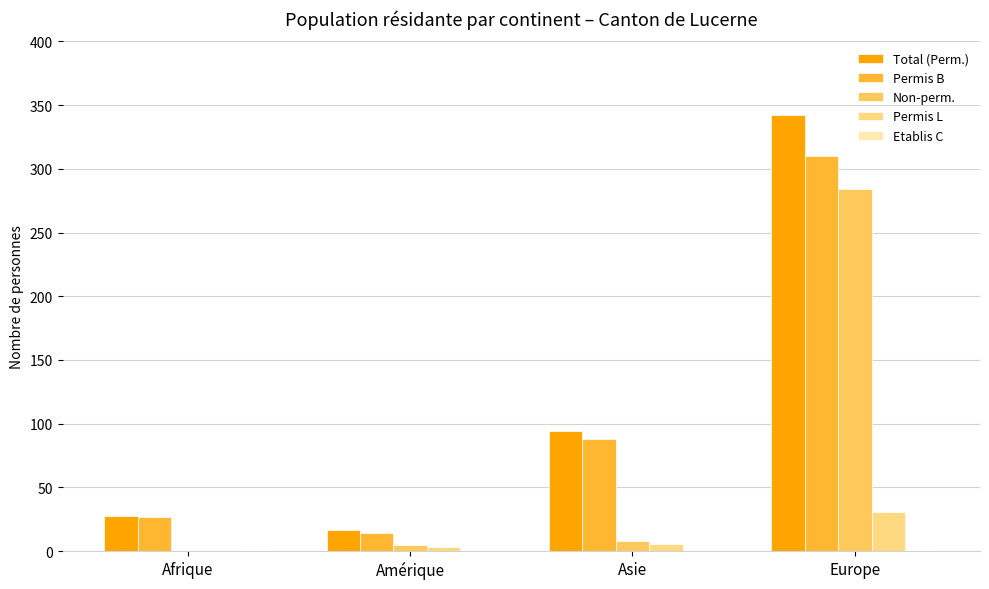

Does the chart contain stacked bars?

No